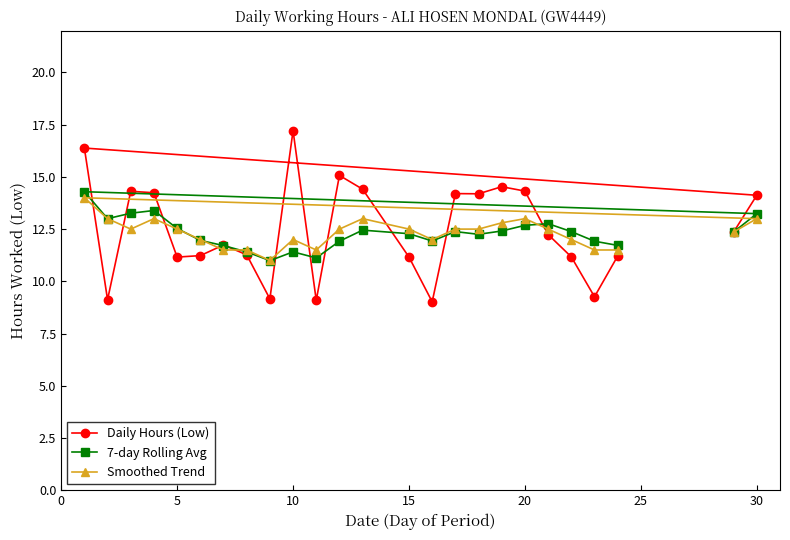

True or false: Smoothed Trend has a value of 12.0 at 22.

True